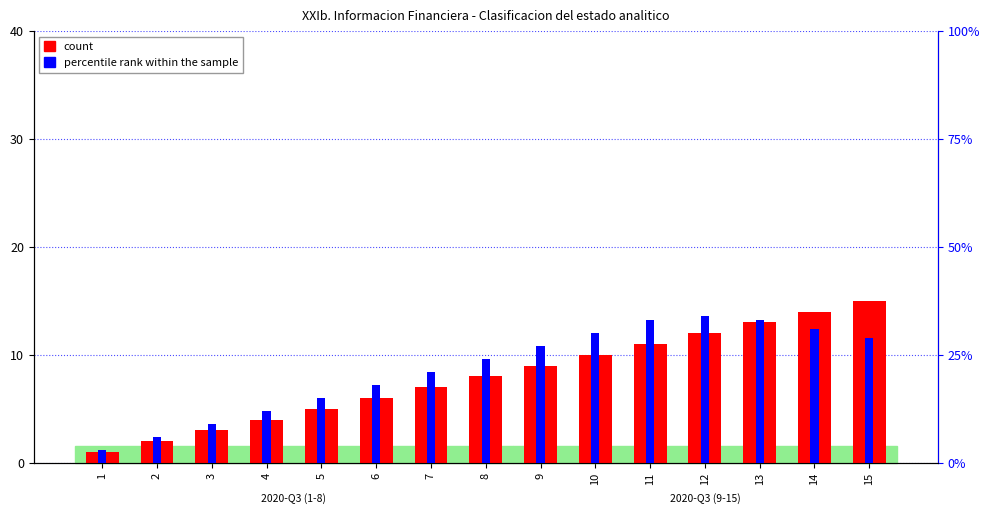

Is the value of count at 3 greater than the value of percentile rank within the sample at 15?

No